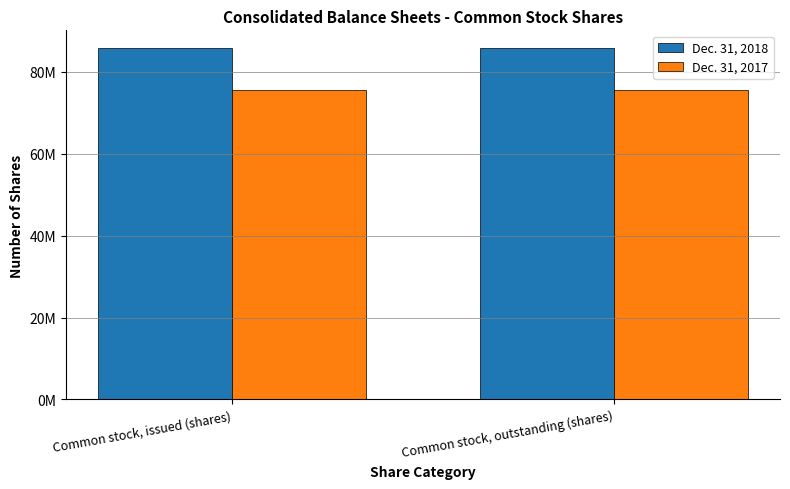

Is the value of Dec. 31, 2018 at Common stock, outstanding (shares) greater than the value of Dec. 31, 2017 at Common stock, outstanding (shares)?

Yes